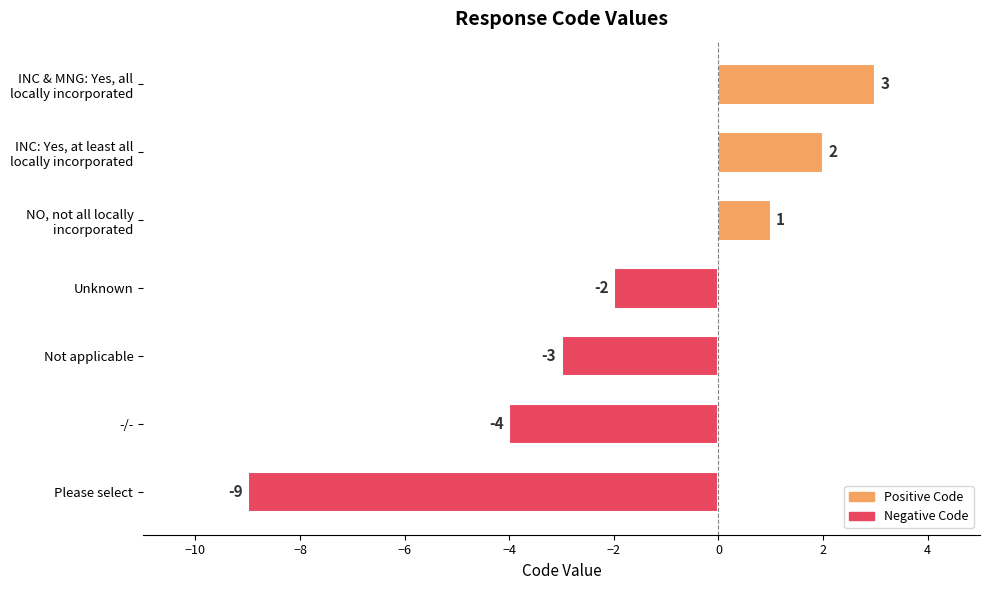

Count the number of values greater than -2.

3